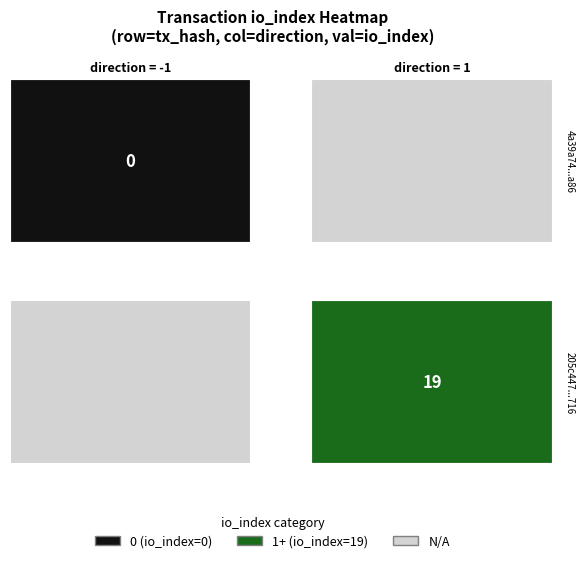

Which series has the largest total across all categories?

205c447eca8d7916b57ff294139f5da57bae716